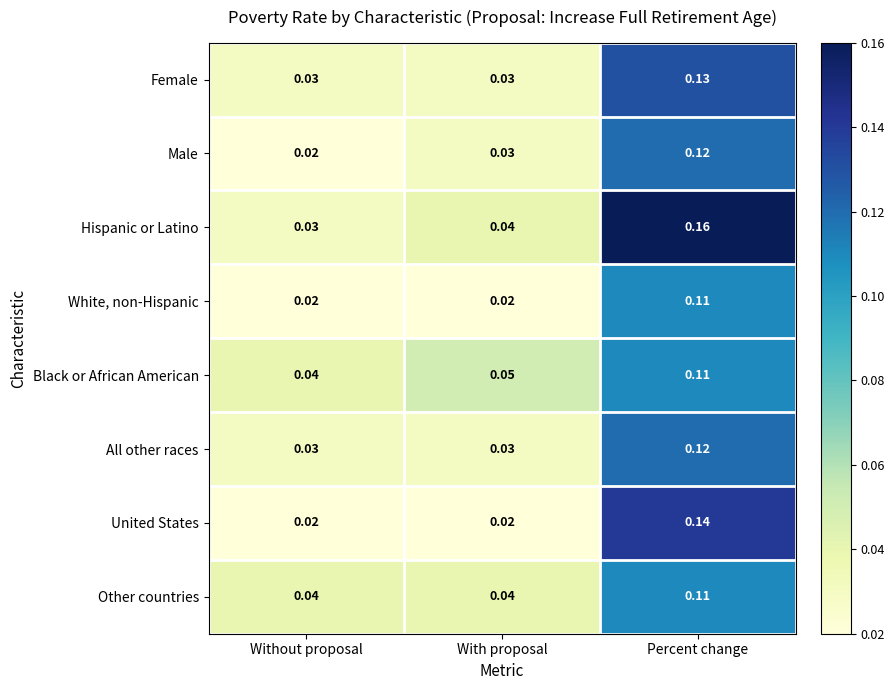

At which label is Male closest to 0?

Without proposal